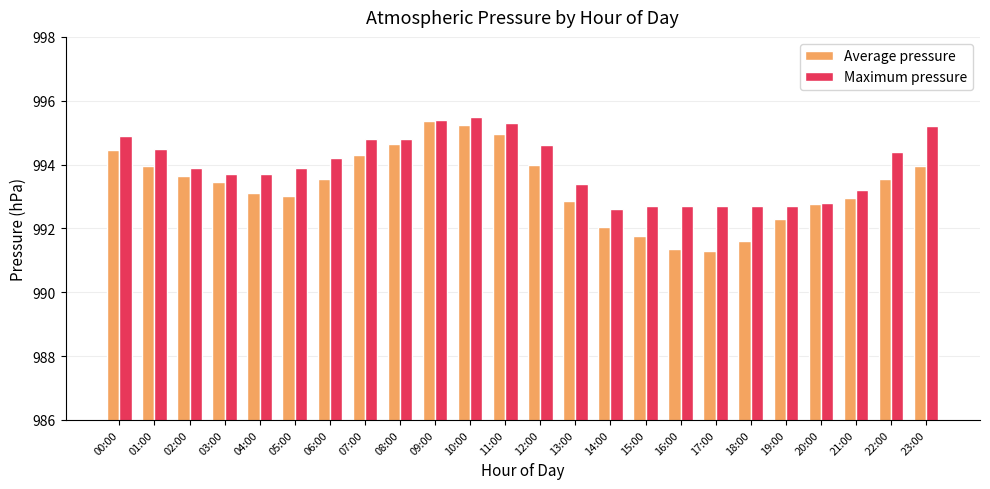

Which series changed the most between 13:00 and 17:00?

Average pressure